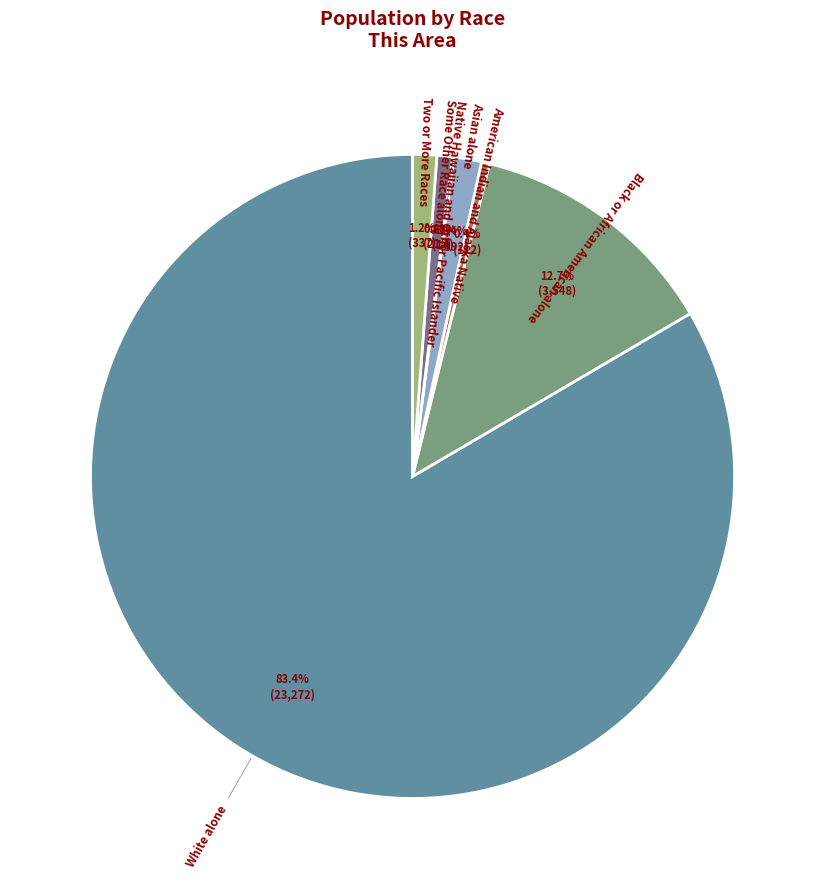

Is there a majority slice in this chart?

Yes